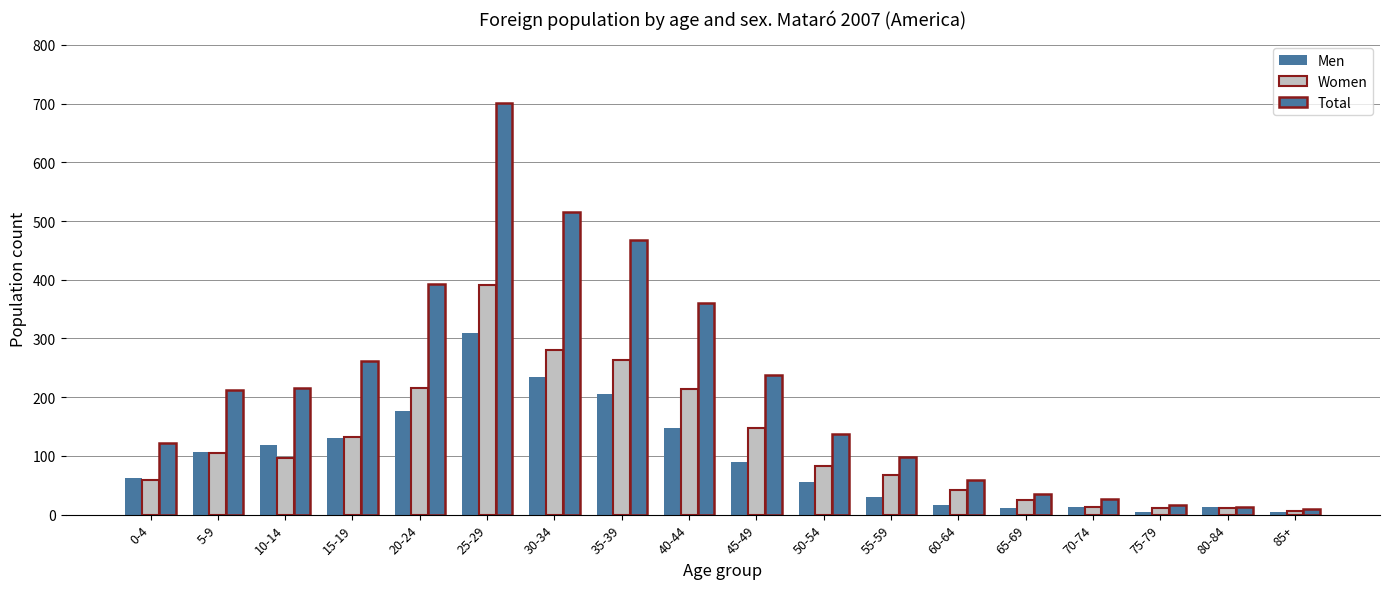

How many series are shown in this chart?

3